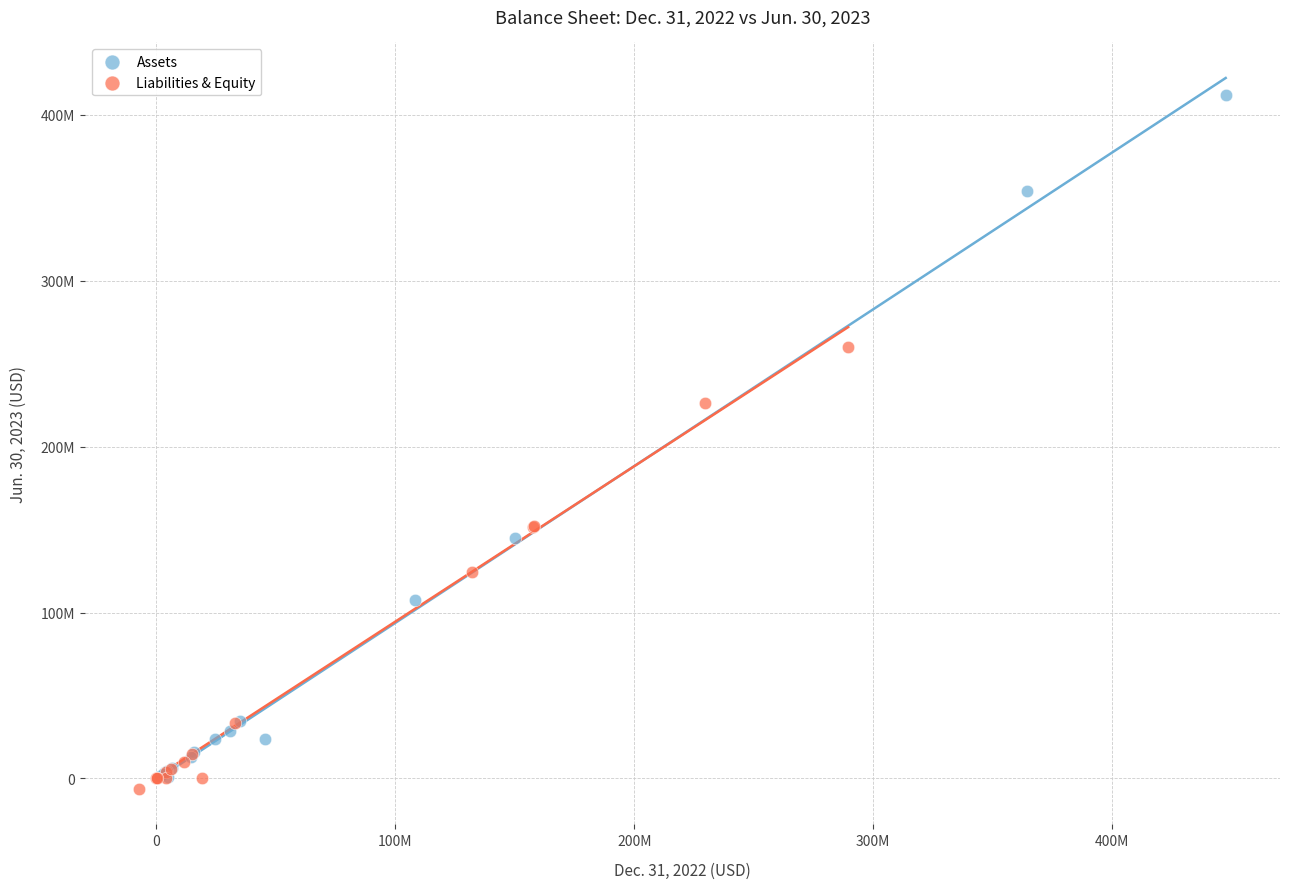

Which series reaches the minimum Y coordinate?

Liabilities & Equity